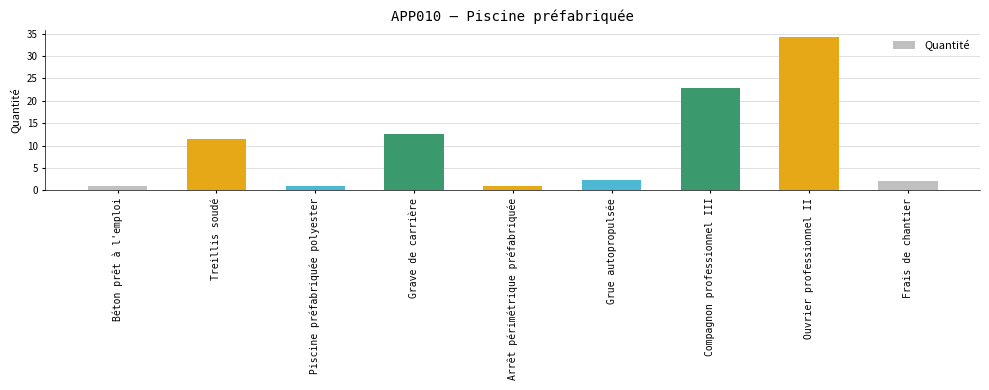

Reading left to right, list all the values displayed in this chart.

Béton prêt à l'emploi=1.0	Treillis soudé=11.5	Piscine préfabriquée polyester=1.0	Grave de carrière=12.5	Arrêt périmétrique préfabriquée=1.0	Grue autopropulsée=2.3	Compagnon professionnel III=22.8	Ouvrier professionnel II=34.2	Frais de chantier=2.0